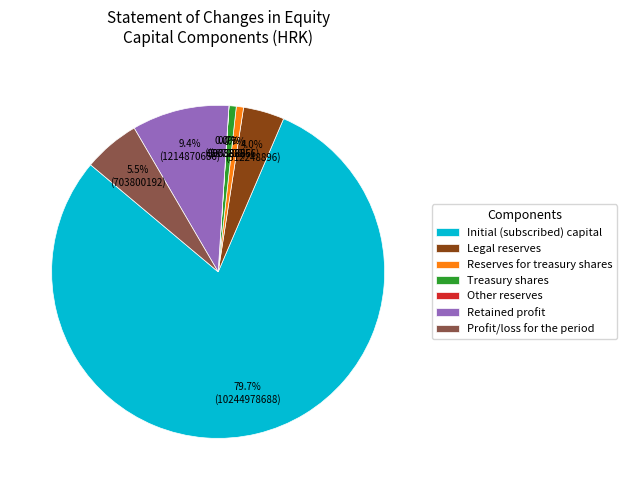

To the nearest percent, what portion does Retained profit represent?

9%